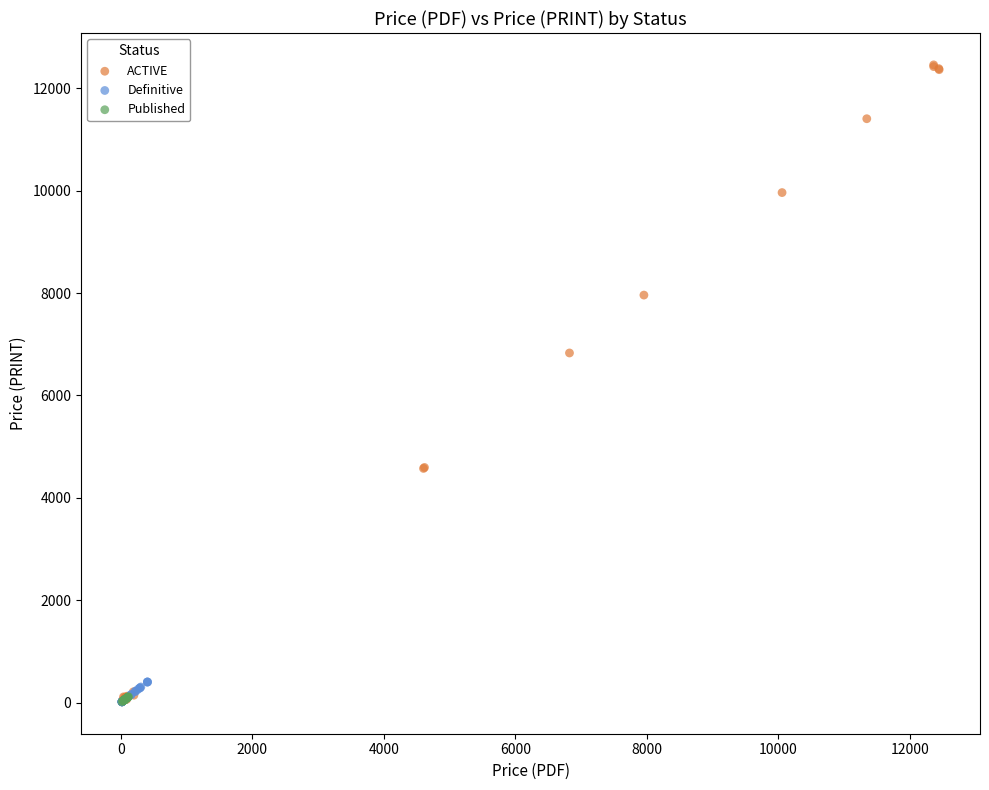

Which series has the widest spread of Y values?

ACTIVE